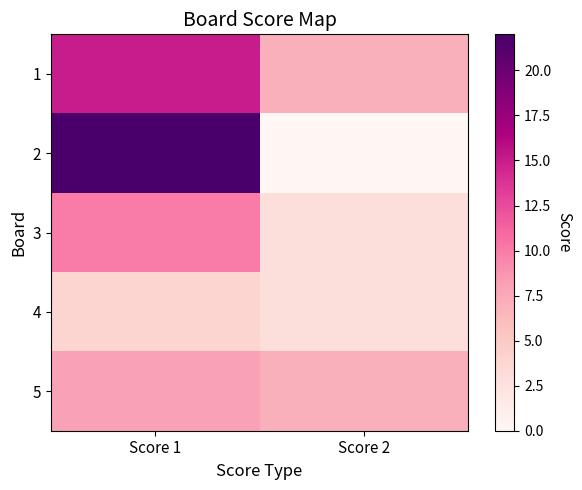

Rank the series by their maximum value, from highest to lowest.

2, 1, 3, 5, 4